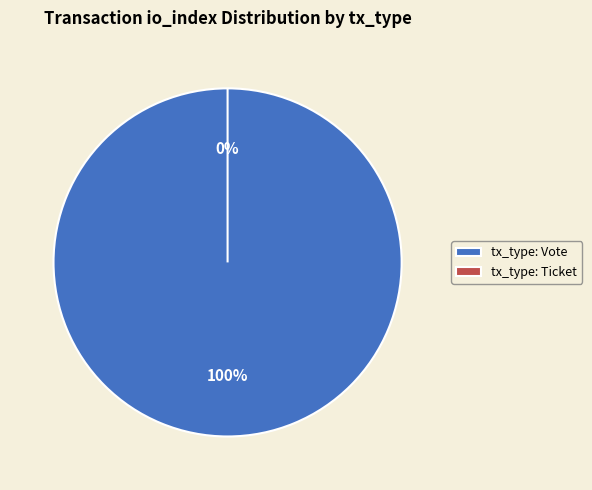

True or false: tx_type: Ticket accounts for 1% of the total.

False